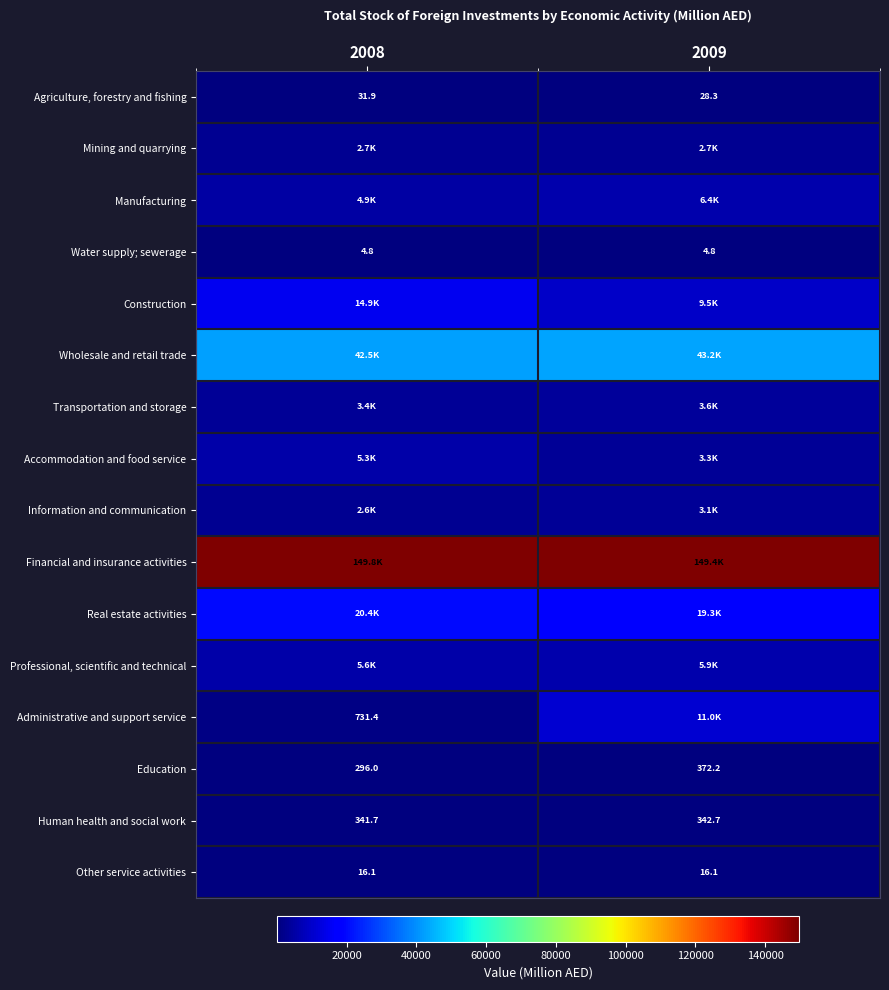

The value of Education at 2009 is 242.7. True or false?

False